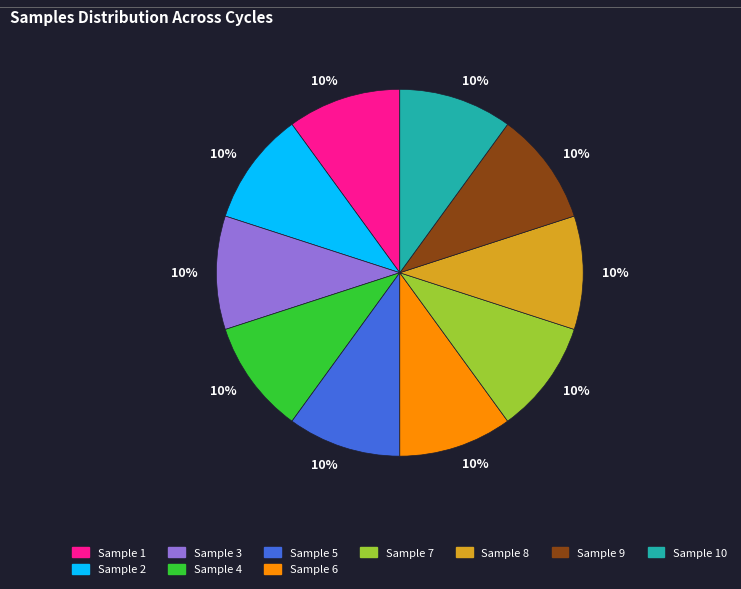

Does Sample 8 account for over 50% of the chart?

No